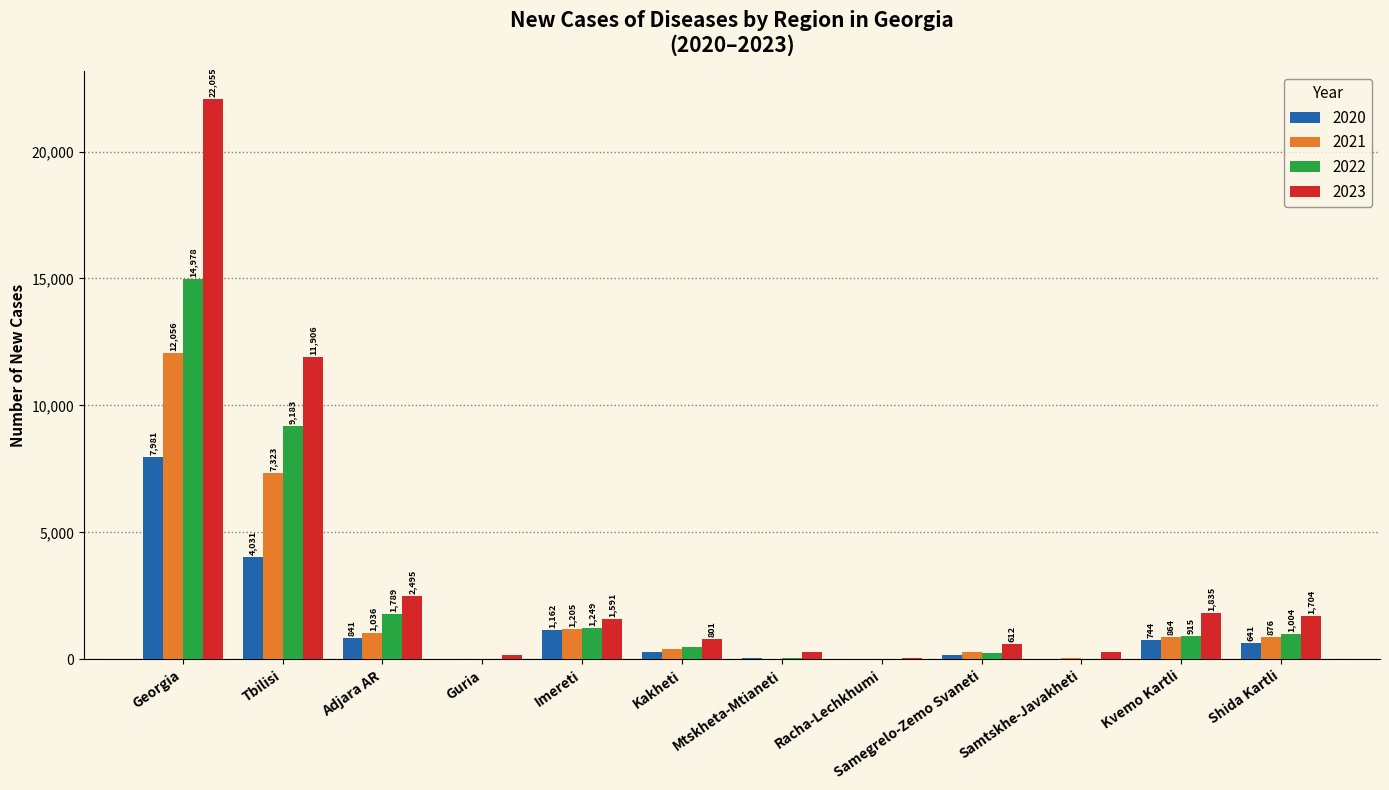

What are all the series names shown in the legend?

2020, 2021, 2022, 2023